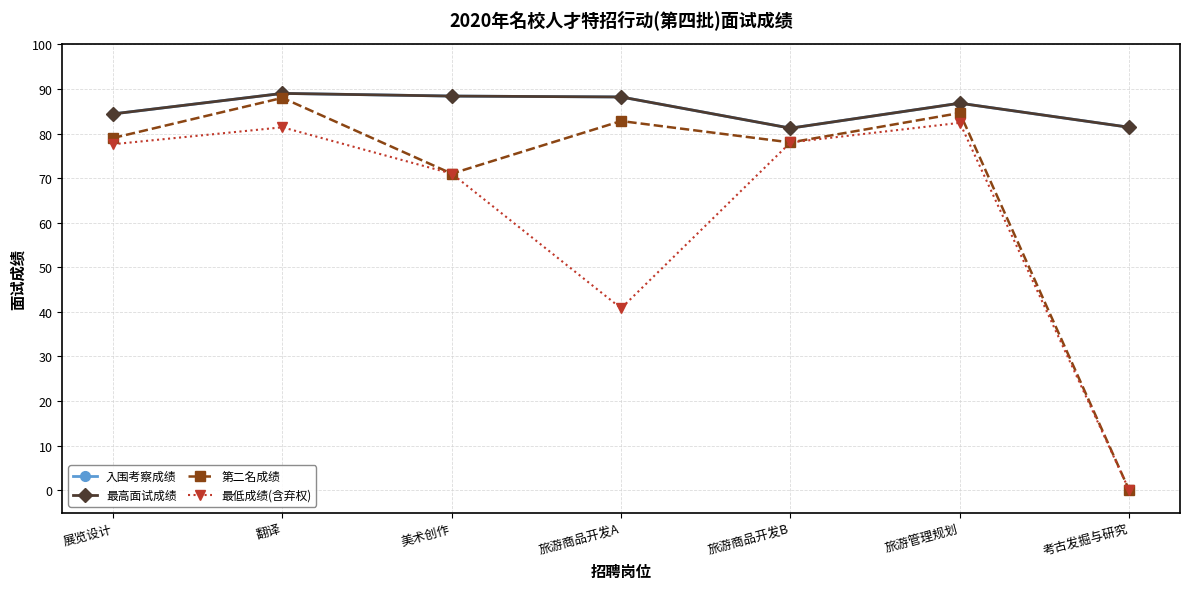

At 展览设计, list the series in order from largest to smallest.

入围考察成绩, 最高面试成绩, 第二名成绩, 最低成绩(含弃权)